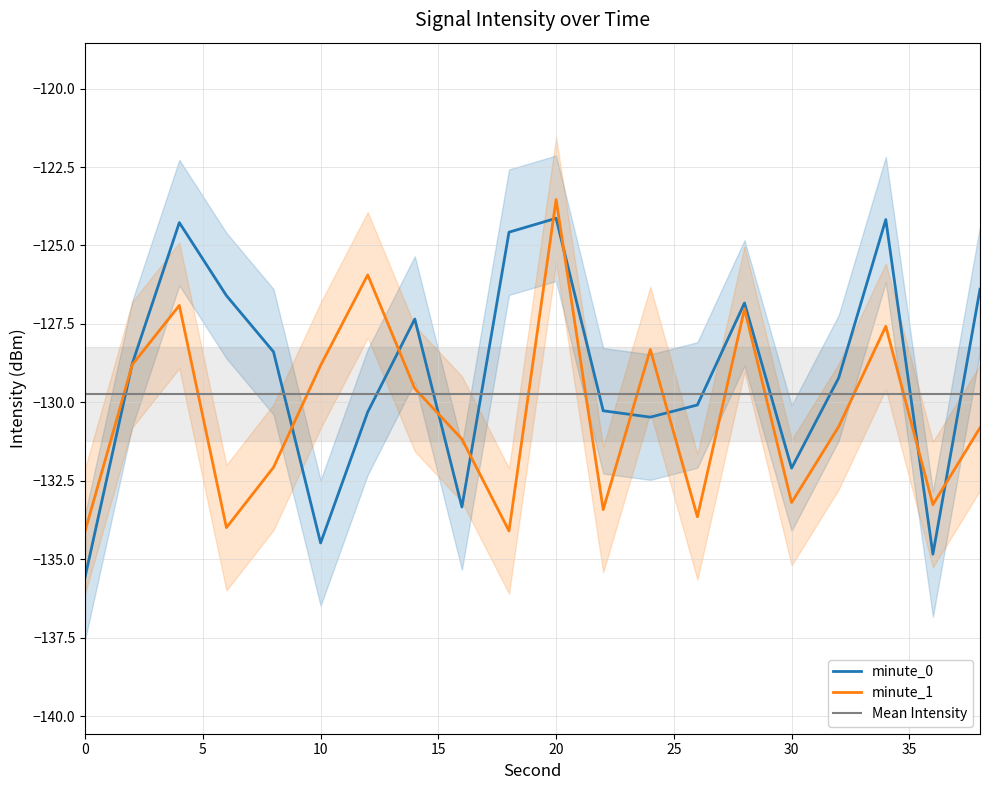

List the series in order of their overall mean, highest first.

minute_0, minute_1